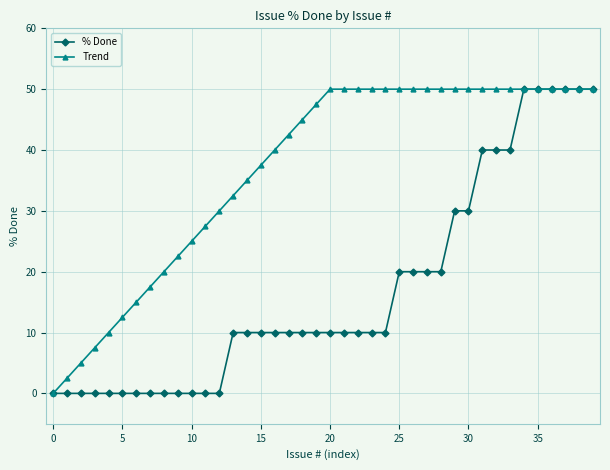

Is this an area chart (filled region under the line)?

No